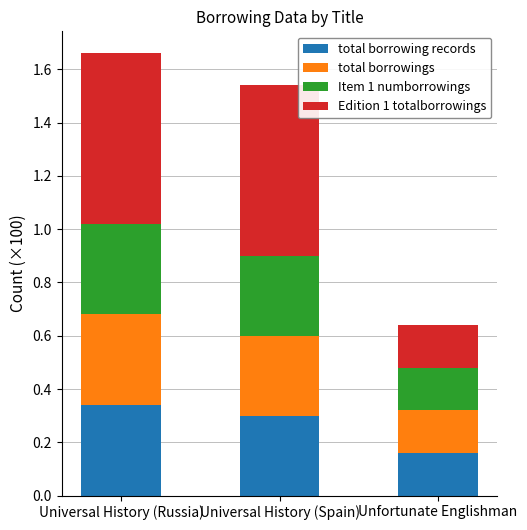

How many total borrowing records values are between 0 and 1?

3